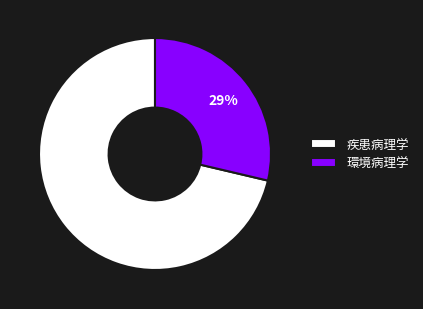

To the nearest percent, what percentage of the pie is 環境病理学?

29%